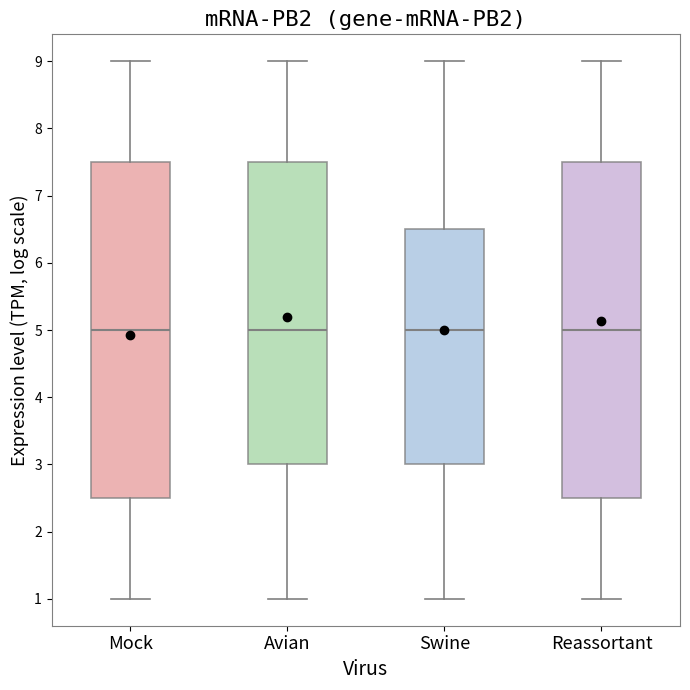

Reading left to right, read every box against the y-axis: the position of its median line, the range the box covers, and the ends of its whiskers. The values are not printed on the chart, so give them approximately, as read against the axis.

Mock: median 5.0, box 2.5 to 7.5, whiskers 1.0 to 9.0
Avian: median 5.0, box 3.0 to 7.5, whiskers 1.0 to 9.0
Swine: median 5.0, box 3.0 to 6.5, whiskers 1.0 to 9.0
Reassortant: median 5.0, box 2.5 to 7.5, whiskers 1.0 to 9.0